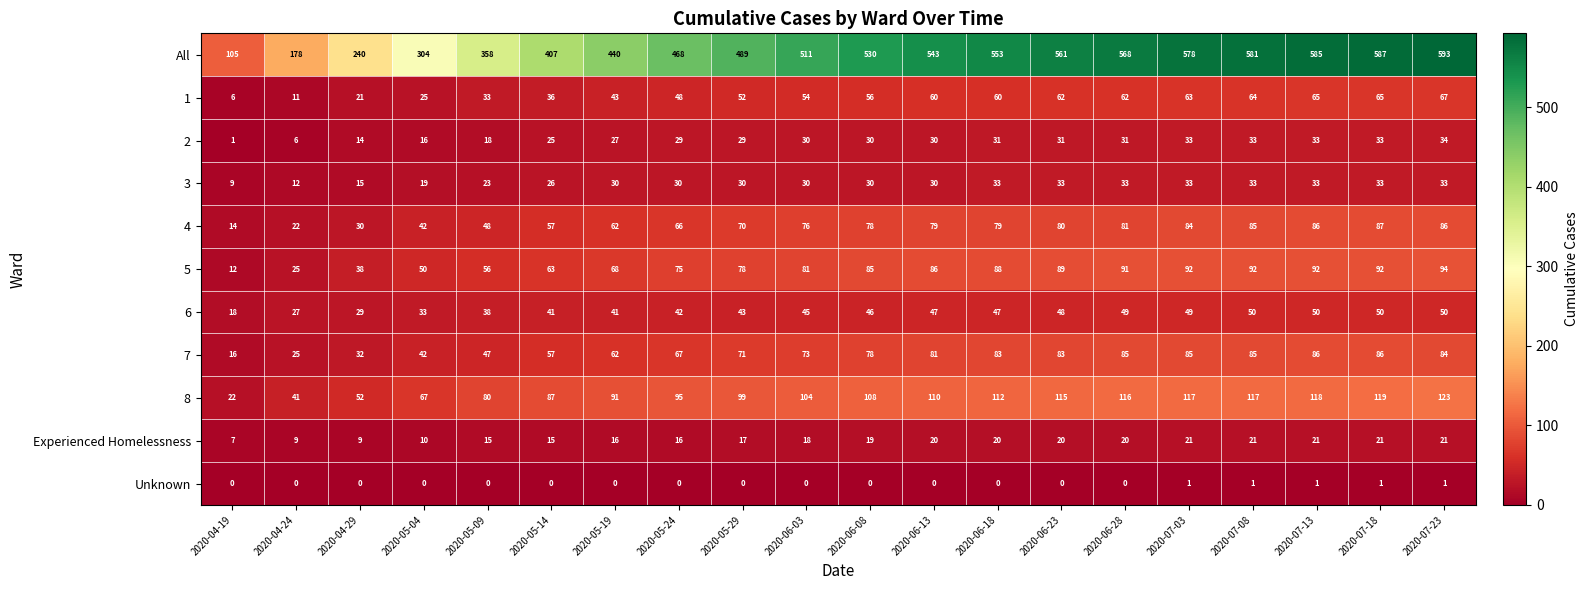

Count the 3 values in the range 26 to 33.

15